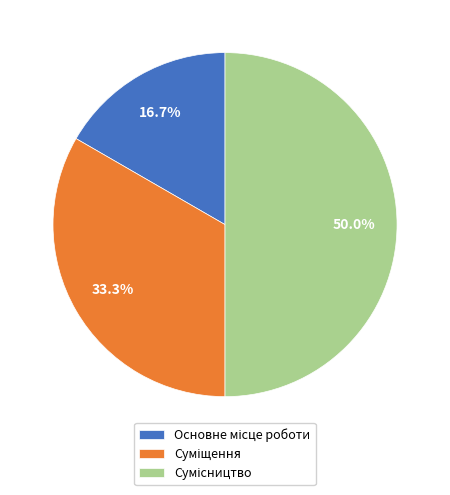

How many slices are in this pie chart?

3